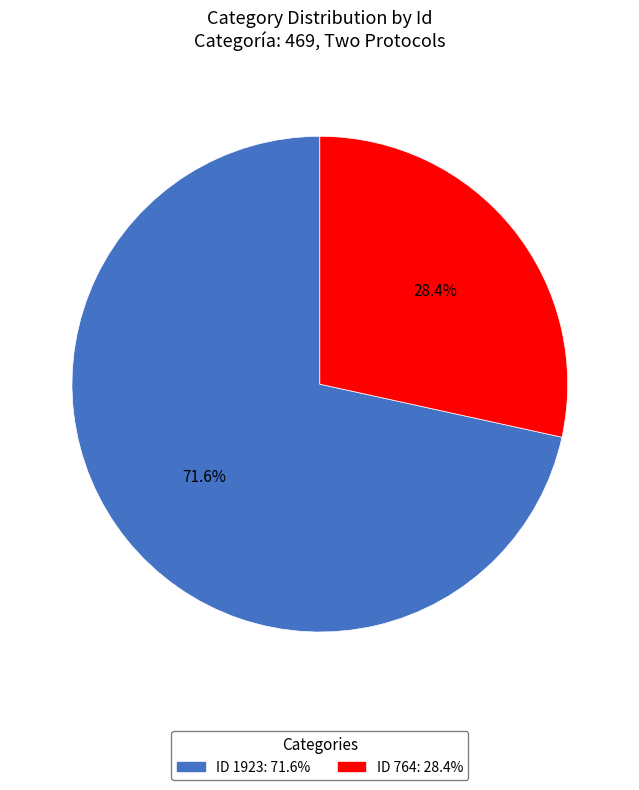

Is there a majority slice in this chart?

Yes